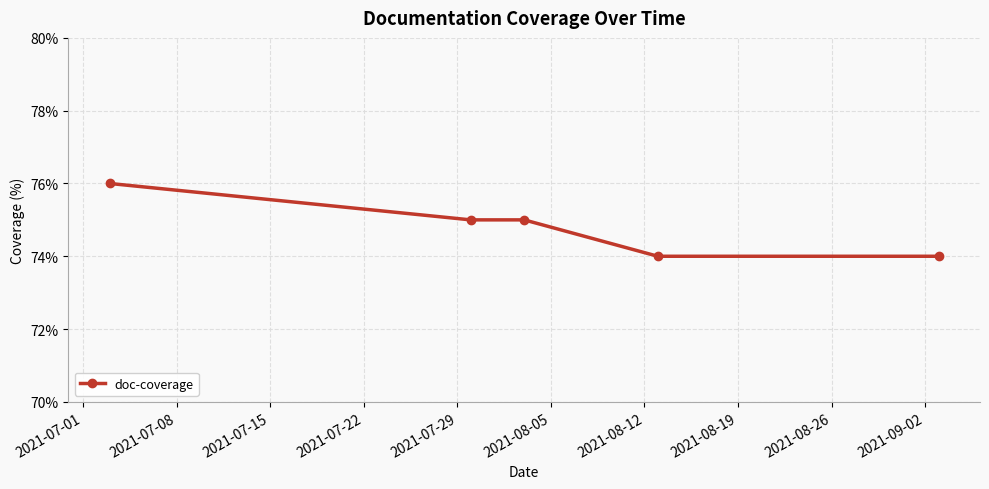

What is the average value?

75